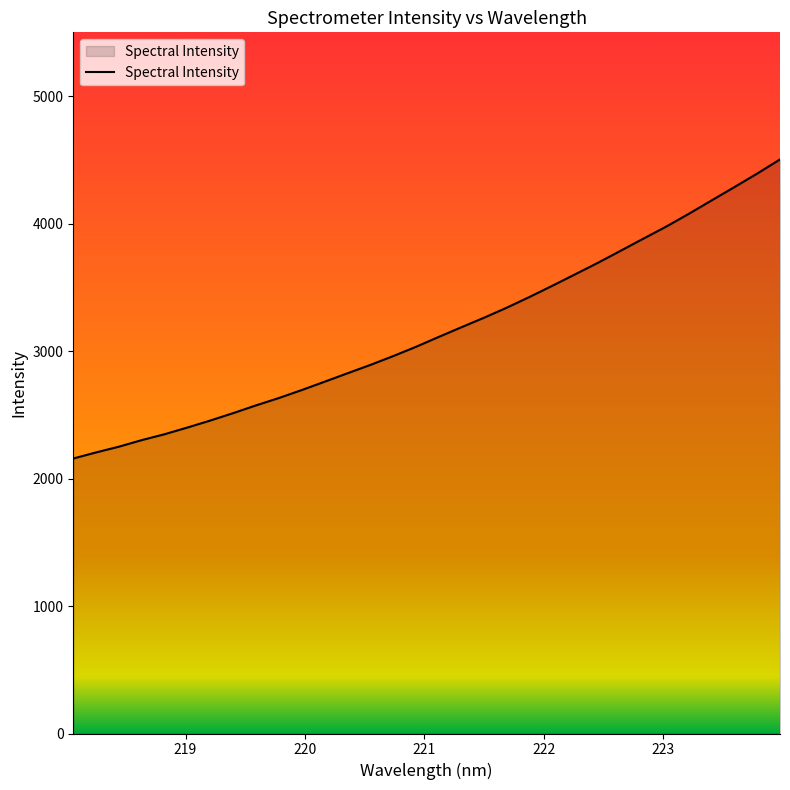

What is the difference between the maximum and minimum values?

2346.1